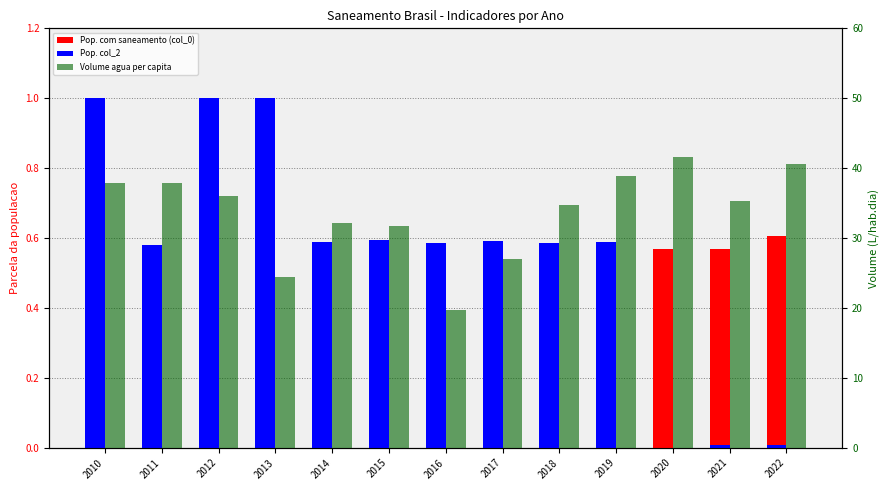

Reading left to right, extract all data points from this chart.

Pop. com saneamento (col_0): 0.4	0.4	0.4	0.5	0.5	0.6	0.6	0.6	0.6	0.6	0.6	0.6	0.6
Pop. col_2: 1.0	0.6	1.0	1.0	0.6	0.6	0.6	0.6	0.6	0.6	0.0	0.0	0.0
Volume agua per capita: 37.8	37.9	36.1	24.5	32.1	31.7	19.8	27.1	34.7	38.9	41.6	35.3	40.6